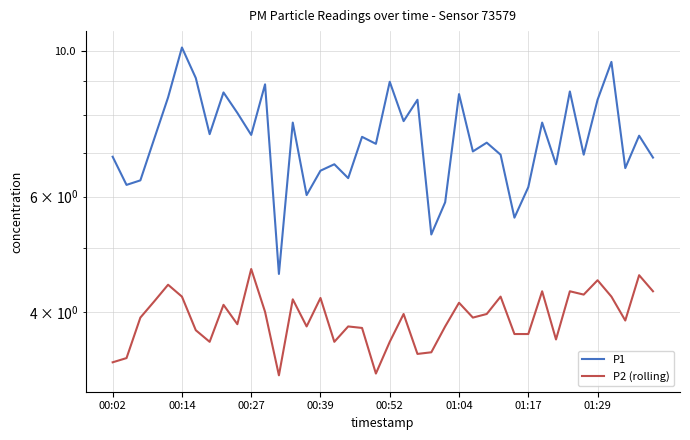

Which has a higher value, 19 or 37?

19